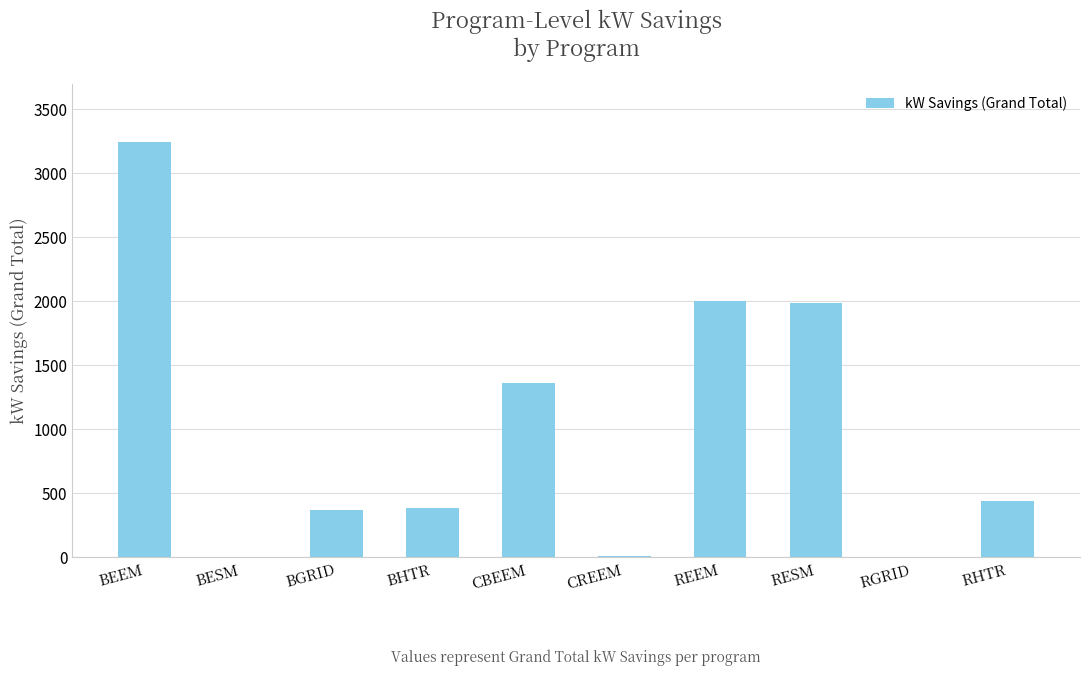

How many distinct data groups are displayed?

1